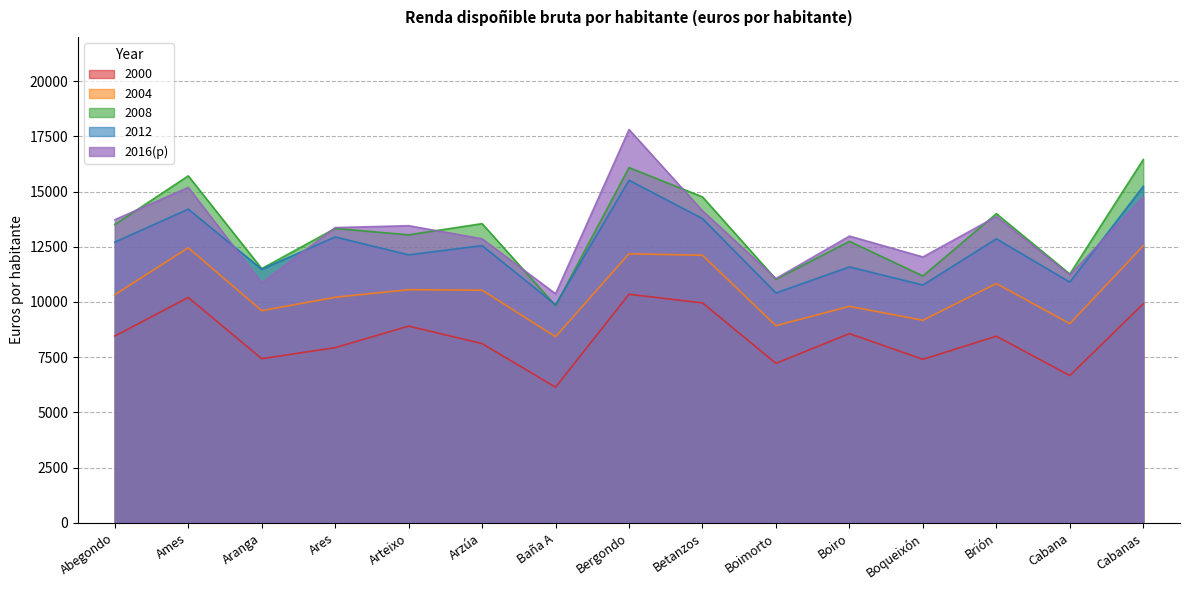

How many interior local peaks does the 2012 series have?

6